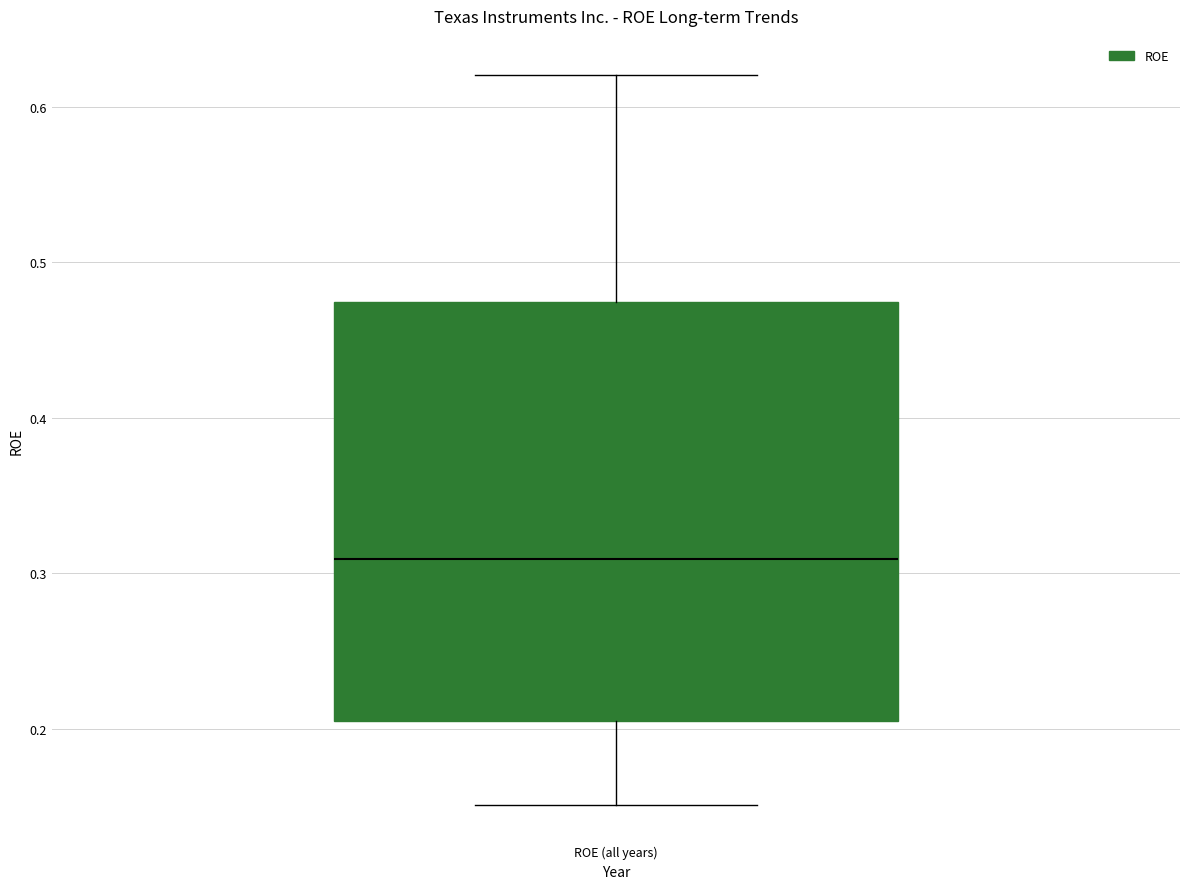

Transcribe this box plot: give where the median line is, the range the box spans, and where the two whiskers end, as read against the y-axis. The values are not printed on the chart, so give them approximately, as read against the axis.

median 0.31, box 0.21 to 0.47, whiskers 0.15 to 0.62